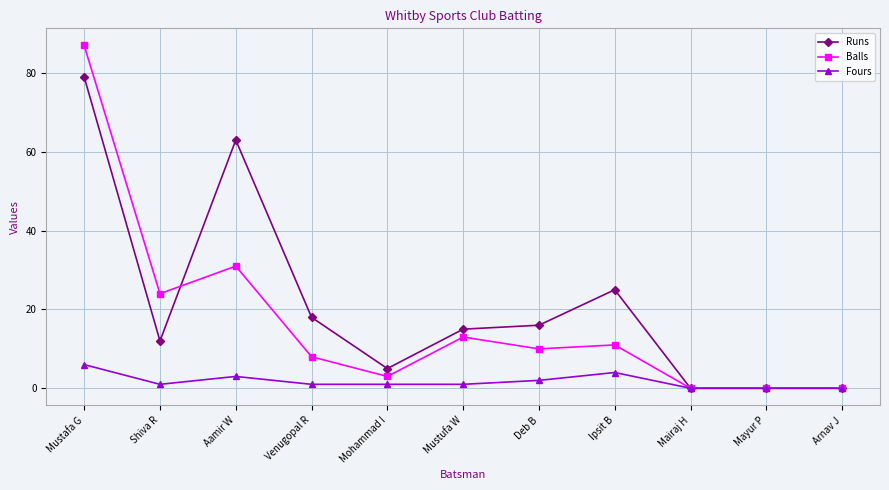

What is the spread (max minus min) of values at Mustafa G?

81